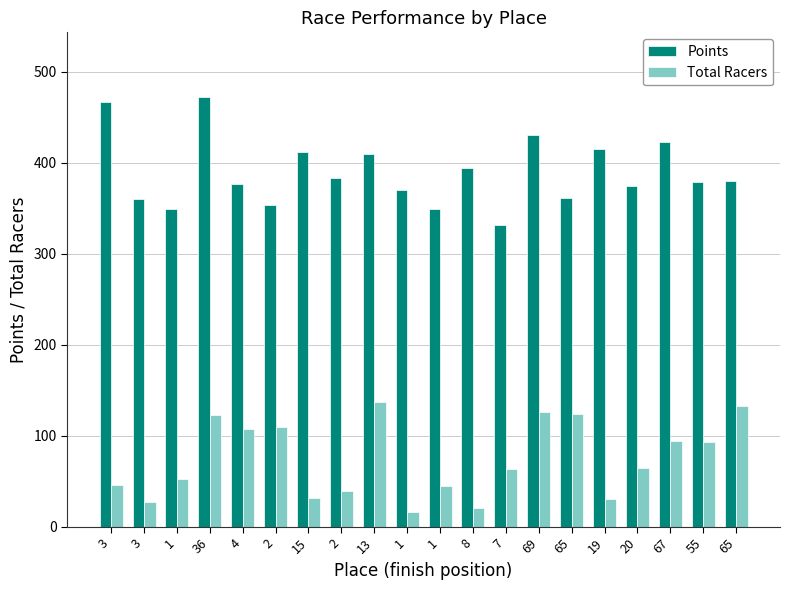

How many data points does each series have?

20